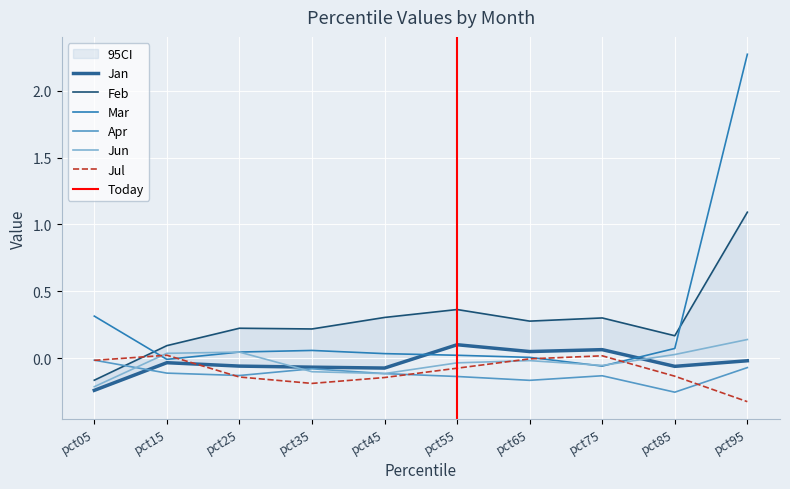

The value of Mar at pct55 is 0.0. True or false?

True